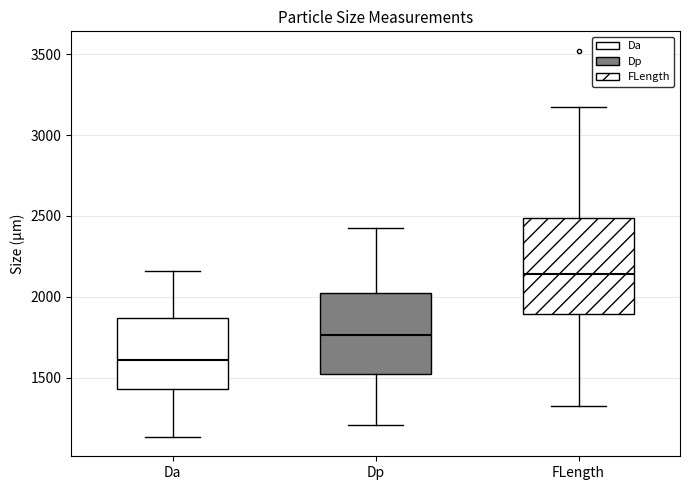

Which box's median line is the highest?

FLength